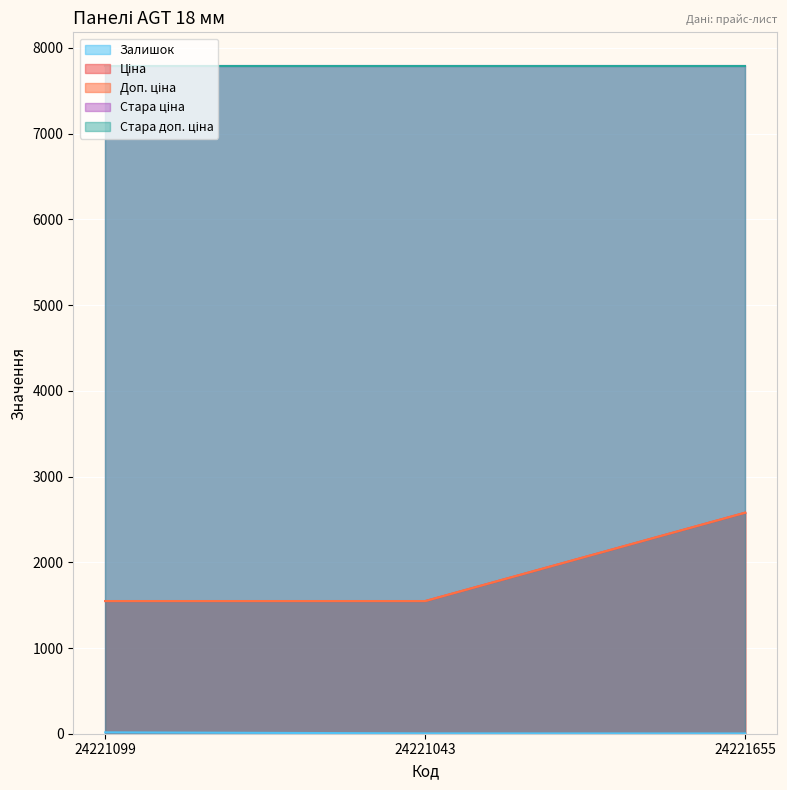

Does the chart display data point markers on the line(s)?

No